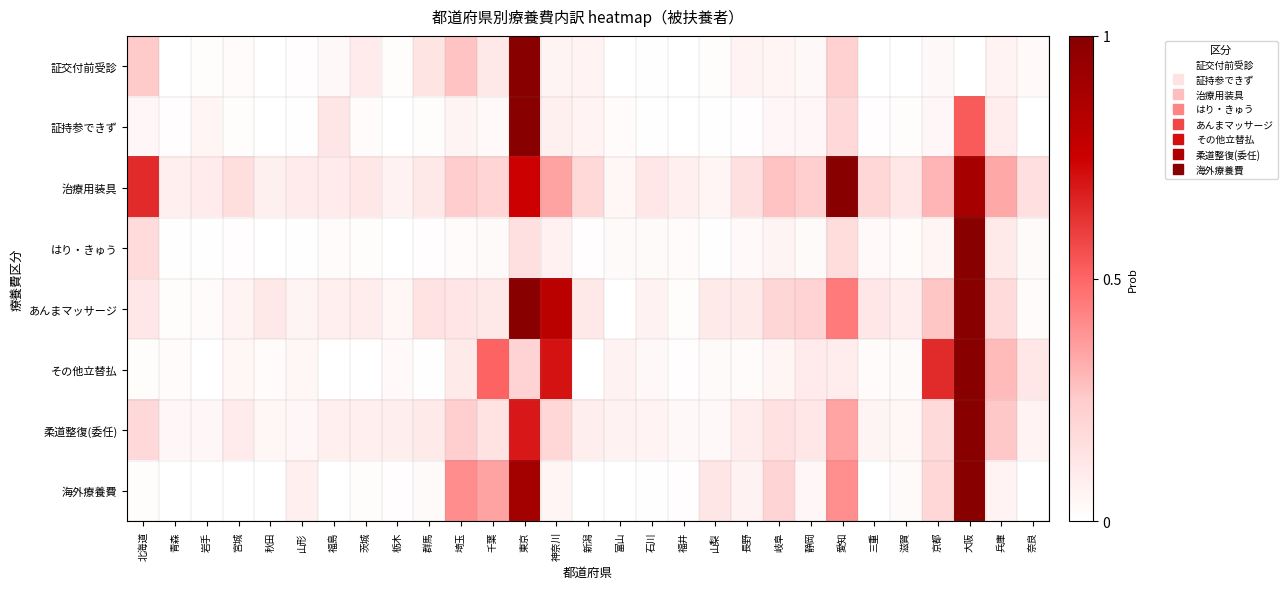

Which series has the largest total across all categories?

治療用装具